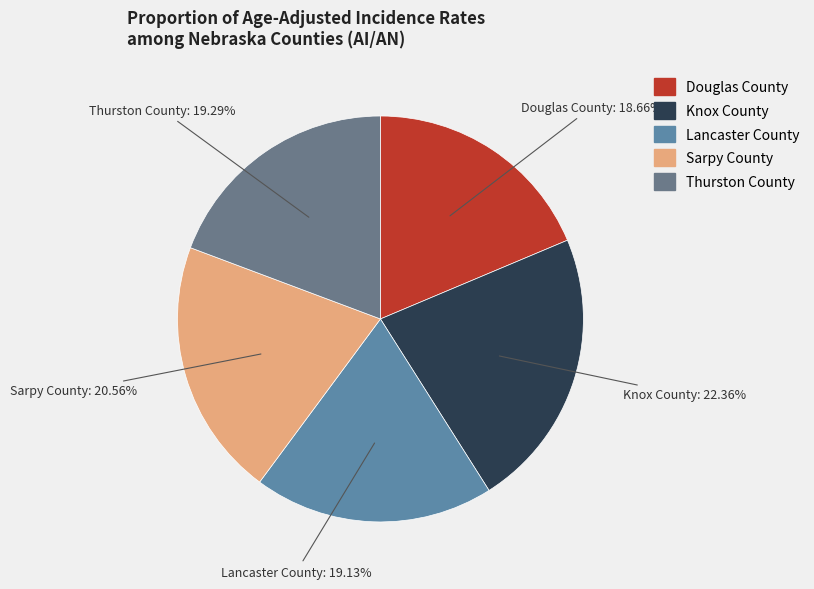

The Knox County slice represents 29% of the pie. True or false?

False